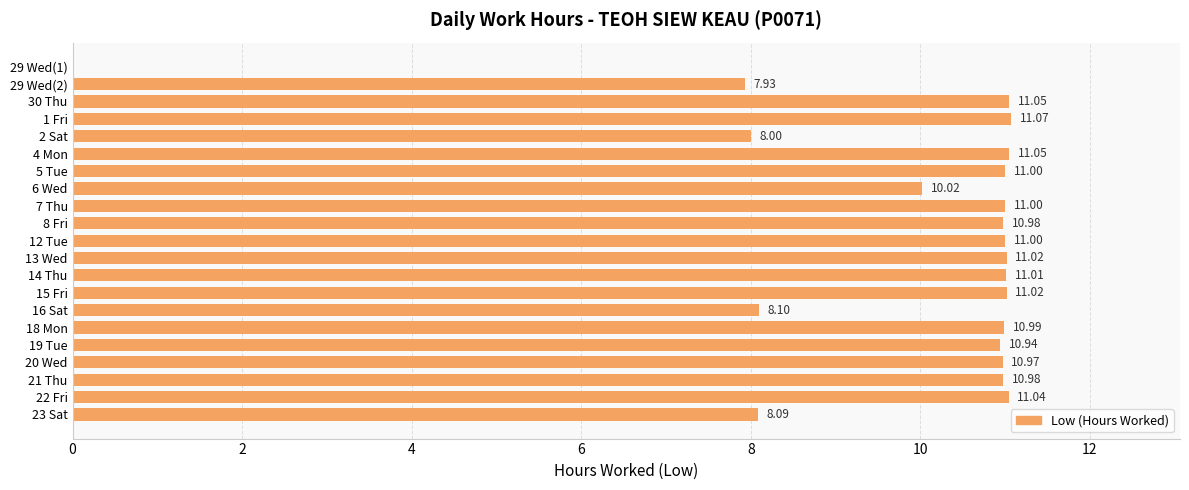

What is the ratio of the value at 12 Tue to the value at 14 Thu?

1.0